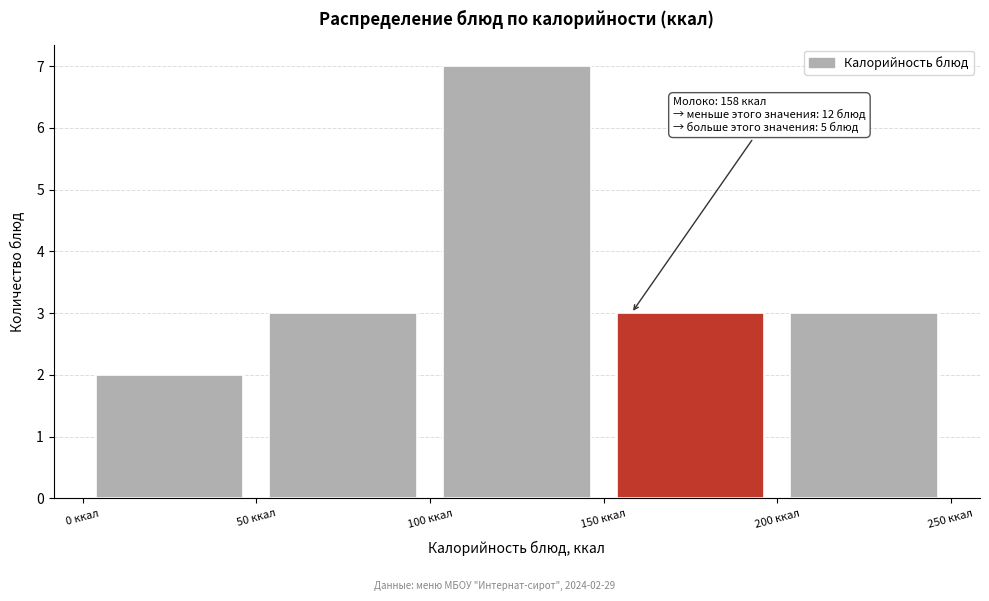

Which range on the x-axis has the tallest bar?

100 to 150